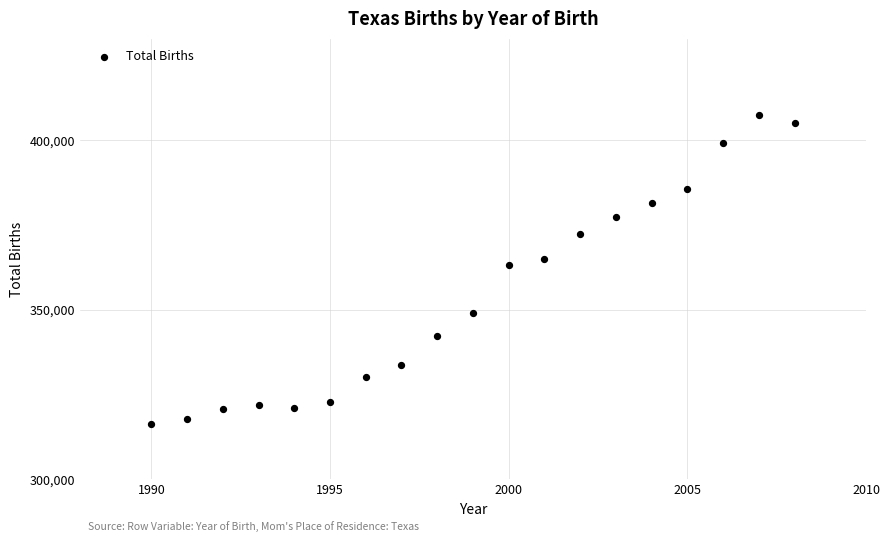

What is the range of Y values (max minus min)?

91196